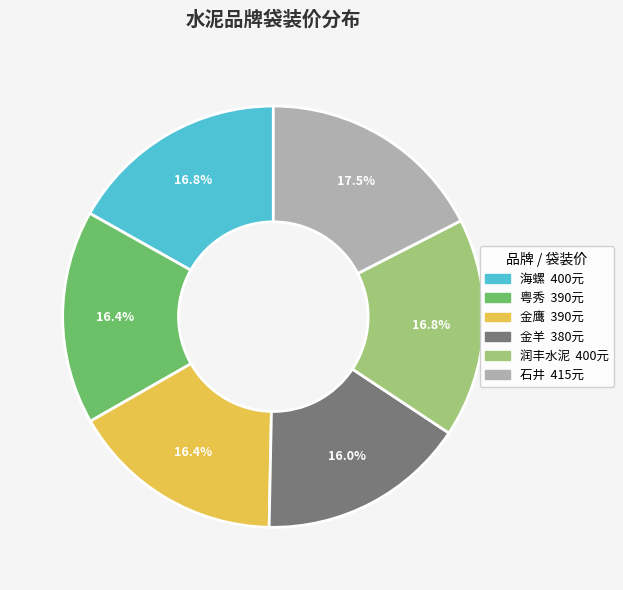

Count the number of slices in the pie.

6